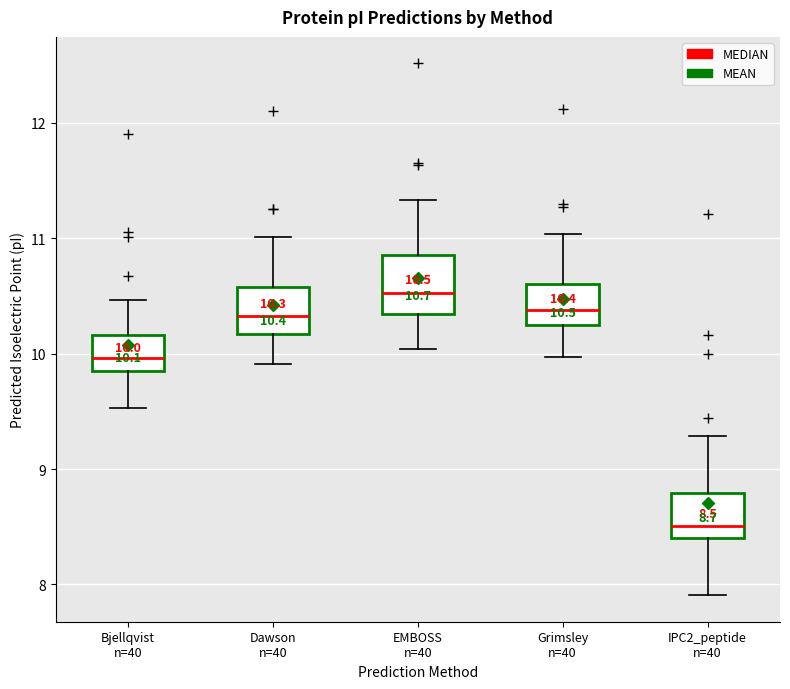

Which box is the tallest, from its lower edge to its upper edge?

EMBOSS n=40